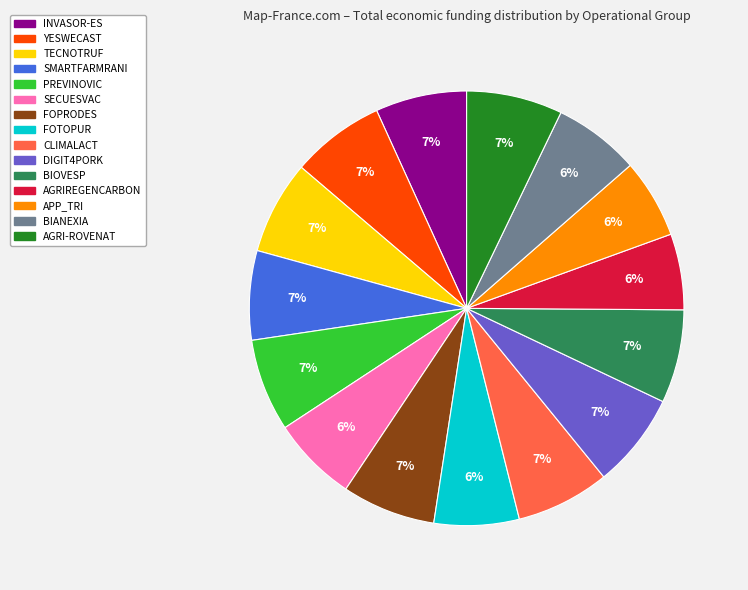

Approximately how many times larger is the value at YESWECAST compared to AGRI-ROVENAT?

1.0